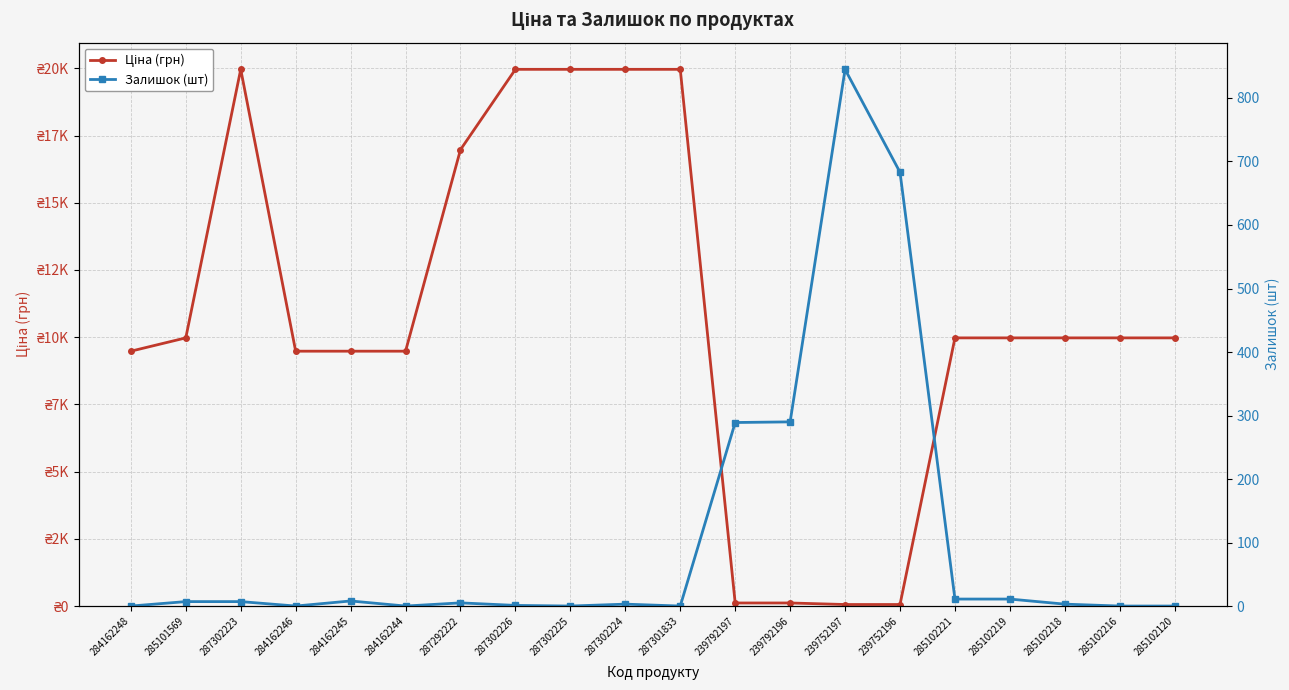

Which series has the largest range (max minus min)?

Ціна (грн)